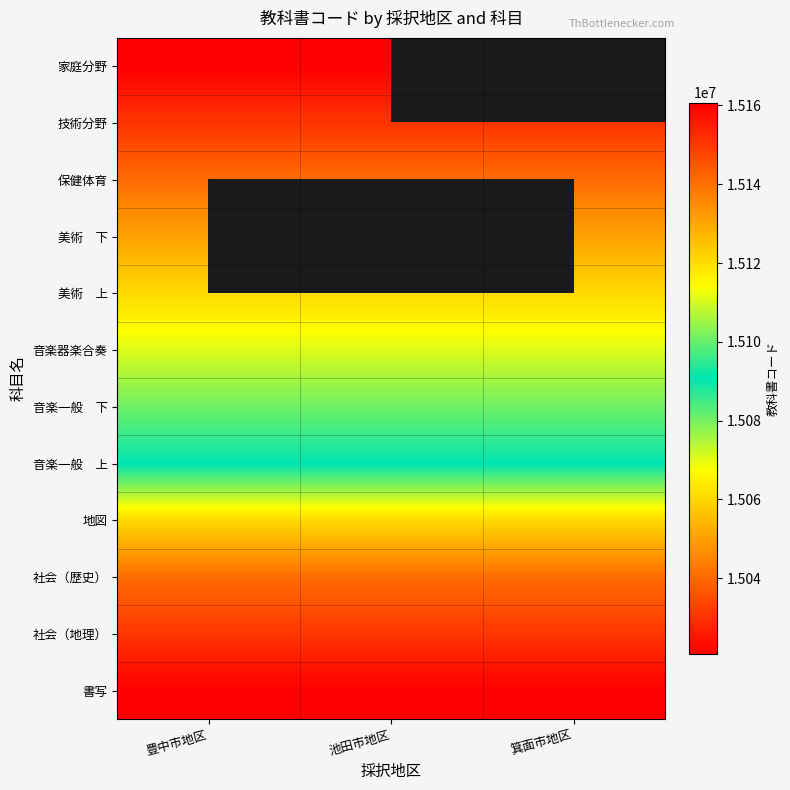

What is the maximum value for 美術 上?

15120803.0